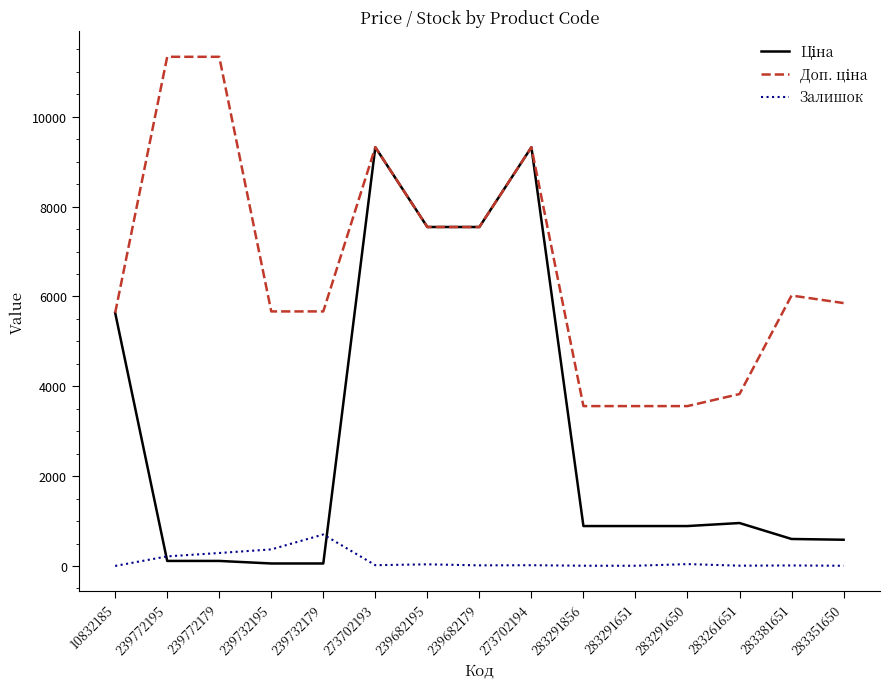

The Залишок series shows 15.0 at 239682179. True or false?

True